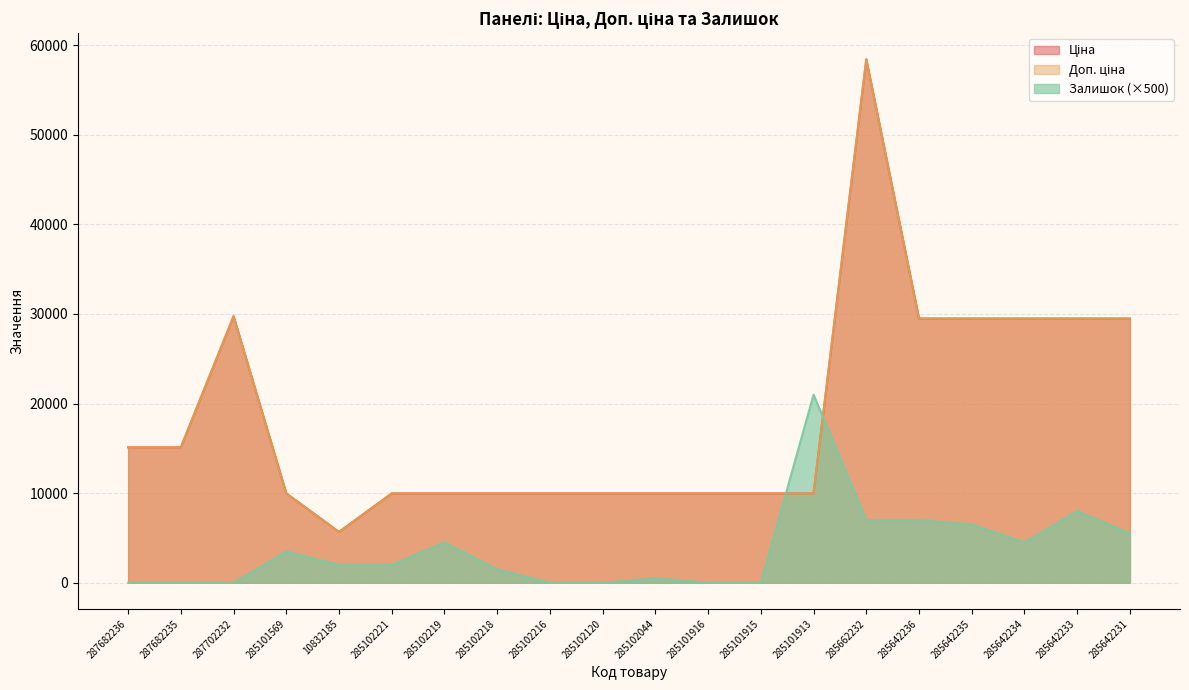

Rank the series by their maximum value, from lowest to highest.

Залишок, Ціна, Доп. ціна